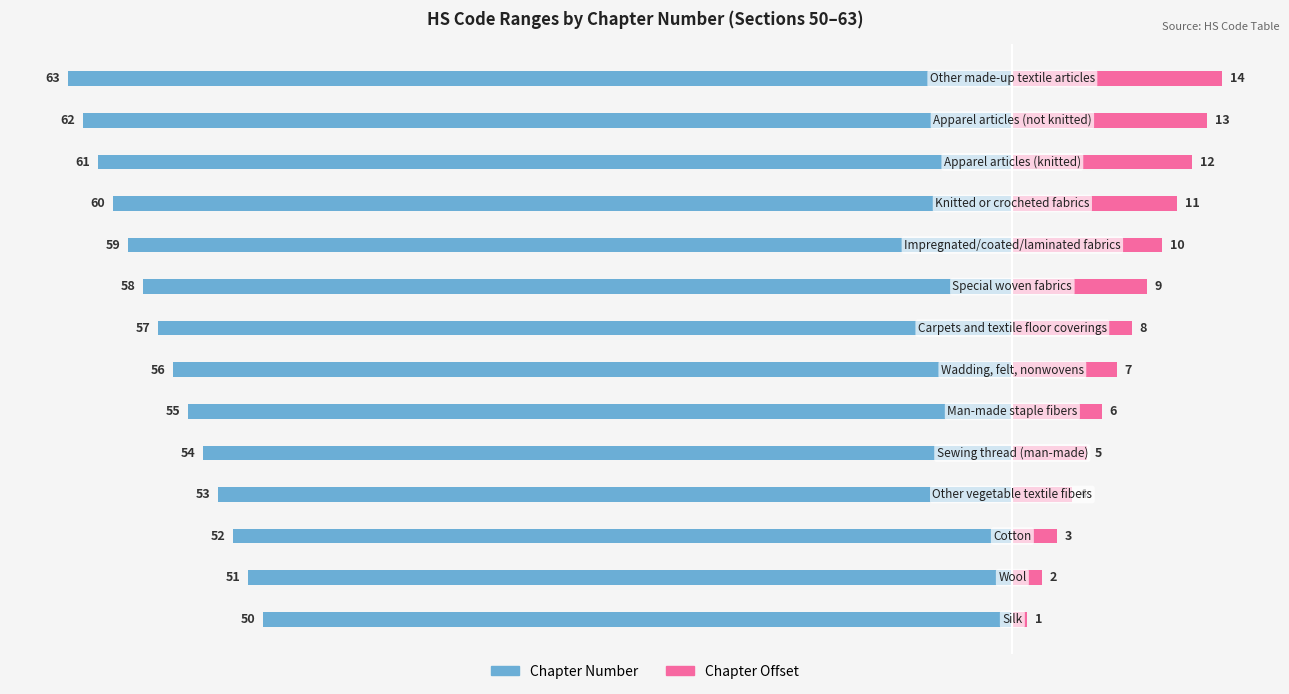

How many bars are there in total?

28